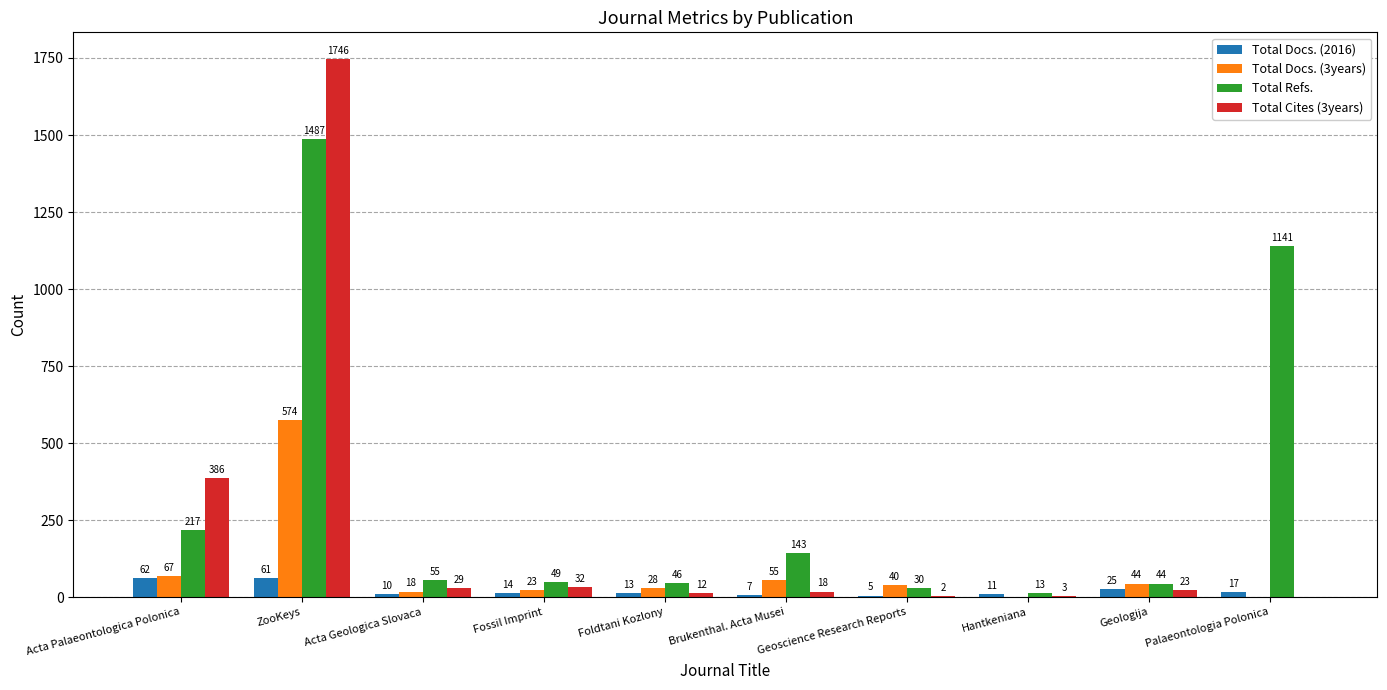

Reading left to right, extract all data points from this chart.

Total Docs. (2016): Acta Palaeontologica Polonica=62	ZooKeys=61	Acta Geologica Slovaca=10	Fossil Imprint=14	Foldtani Kozlony=13	Brukenthal. Acta Musei=7	Geoscience Research Reports=5	Hantkeniana=11	Geologija=25	Palaeontologia Polonica=17
Total Docs. (3years): Acta Palaeontologica Polonica=67	ZooKeys=574	Acta Geologica Slovaca=18	Fossil Imprint=23	Foldtani Kozlony=28	Brukenthal. Acta Musei=55	Geoscience Research Reports=40	Hantkeniana=0	Geologija=44	Palaeontologia Polonica=0
Total Refs.: Acta Palaeontologica Polonica=217	ZooKeys=1487	Acta Geologica Slovaca=55	Fossil Imprint=49	Foldtani Kozlony=46	Brukenthal. Acta Musei=143	Geoscience Research Reports=30	Hantkeniana=13	Geologija=44	Palaeontologia Polonica=1141
Total Cites (3years): Acta Palaeontologica Polonica=386	ZooKeys=1746	Acta Geologica Slovaca=29	Fossil Imprint=32	Foldtani Kozlony=12	Brukenthal. Acta Musei=18	Geoscience Research Reports=2	Hantkeniana=3	Geologija=23	Palaeontologia Polonica=0